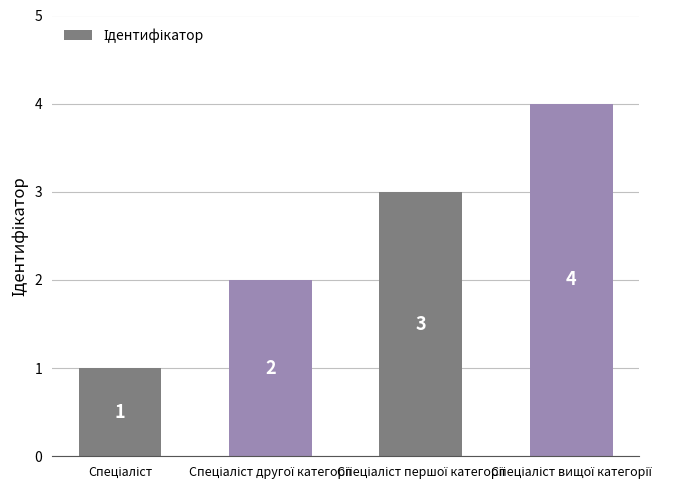

What is the value of the 2nd bar from the left?

2